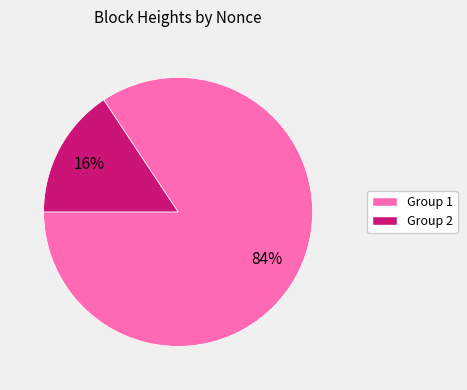

To the nearest percent, what is the average slice percentage?

50%